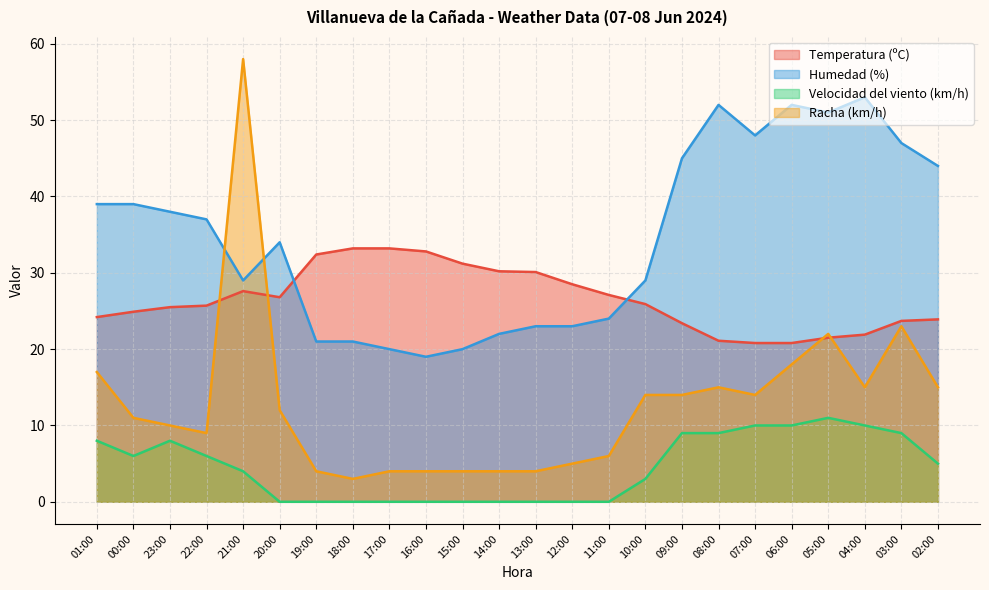

True or false: Racha (km/h) has a value of 23.0 at 03:00.

True